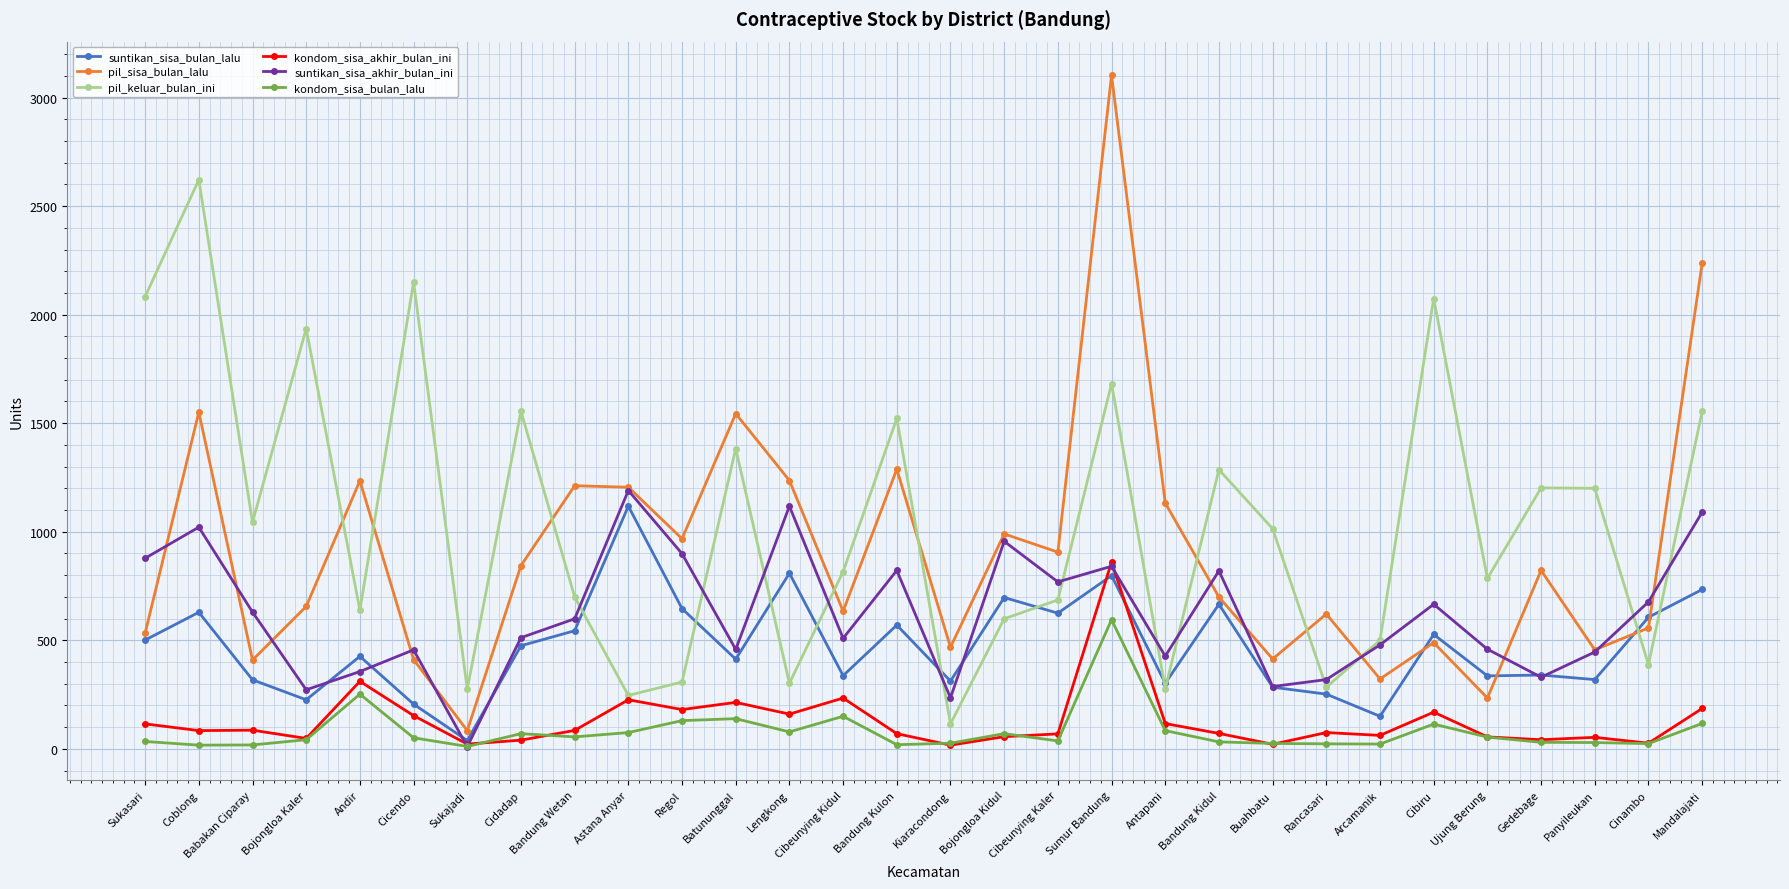

What value does the suntikan_sisa_bulan_lalu series have at Regol?

646.0